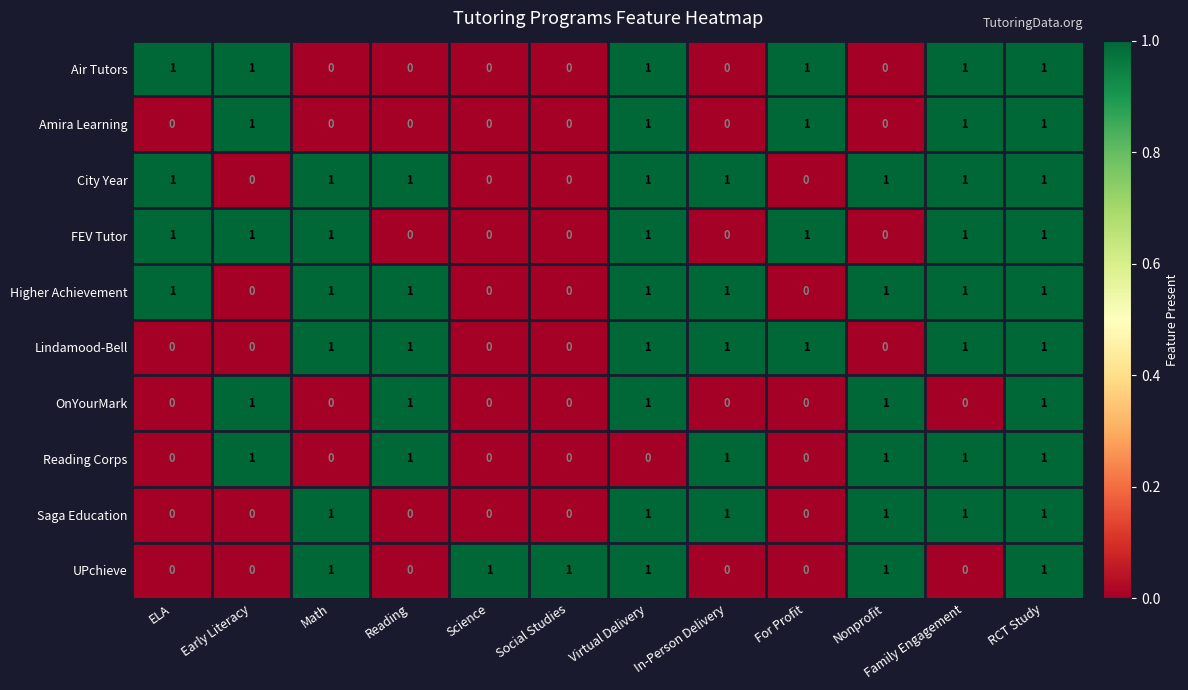

Count the Lindamood-Bell values in the range 0 to 1.

12